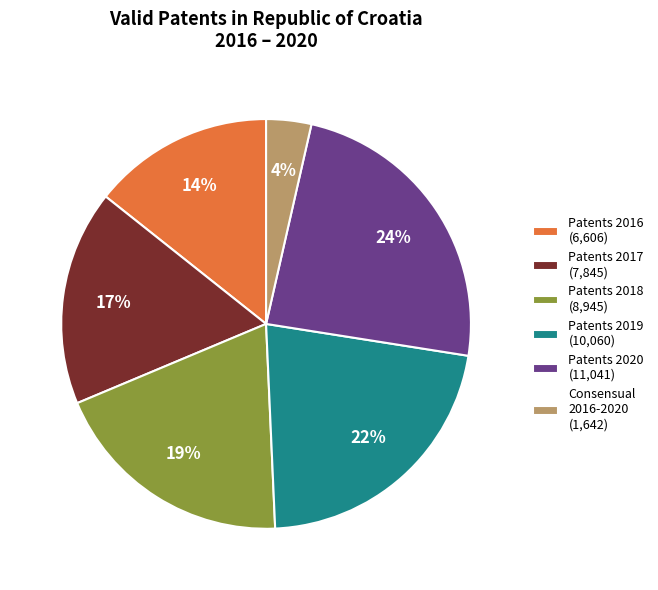

To the nearest percent, what percentage of the pie is Patents 2016 (6,606)?

14%